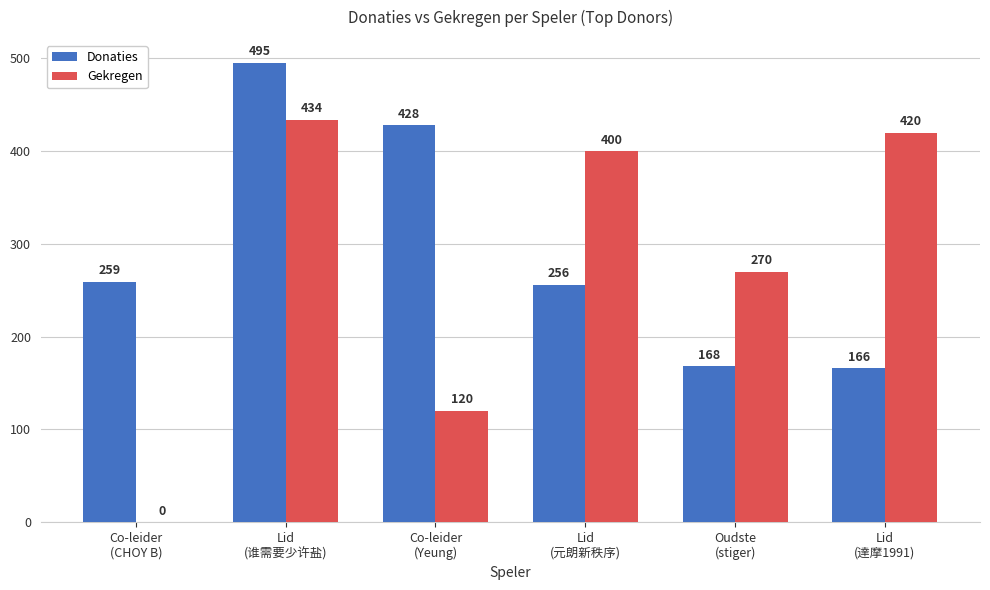

The value of Gekregen at Oudste
(stiger) is 421. True or false?

False